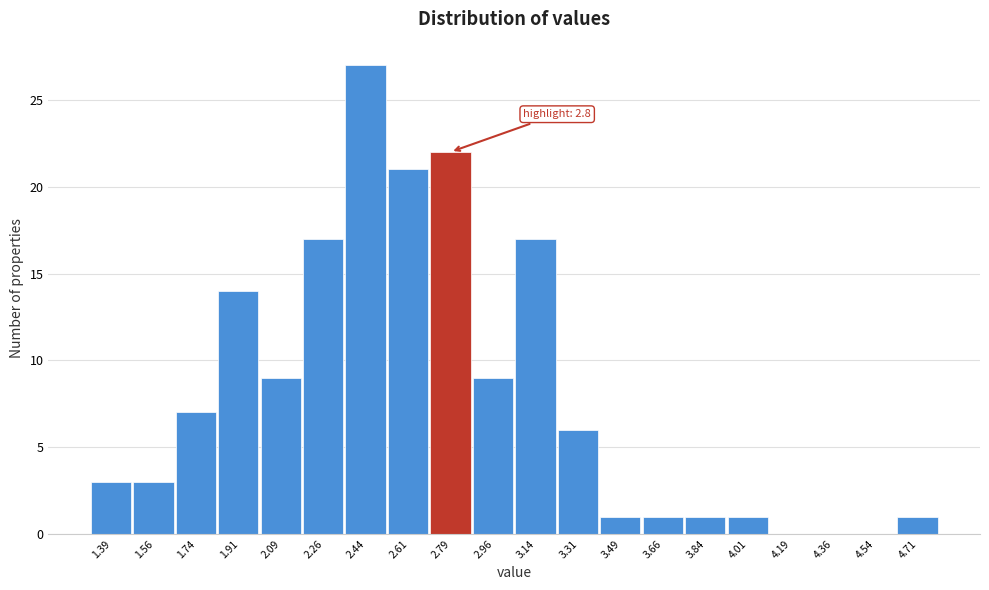

Which range on the x-axis has the tallest bar?

2.350 to 2.525